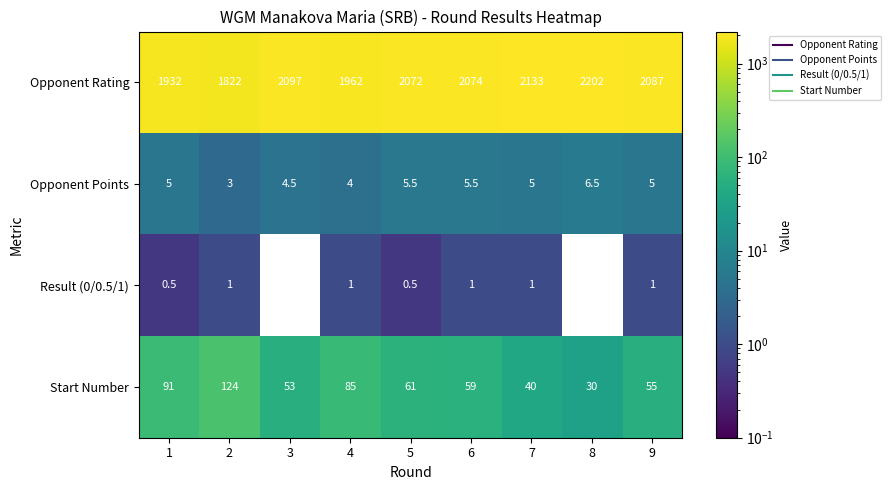

How many series are shown in this chart?

4